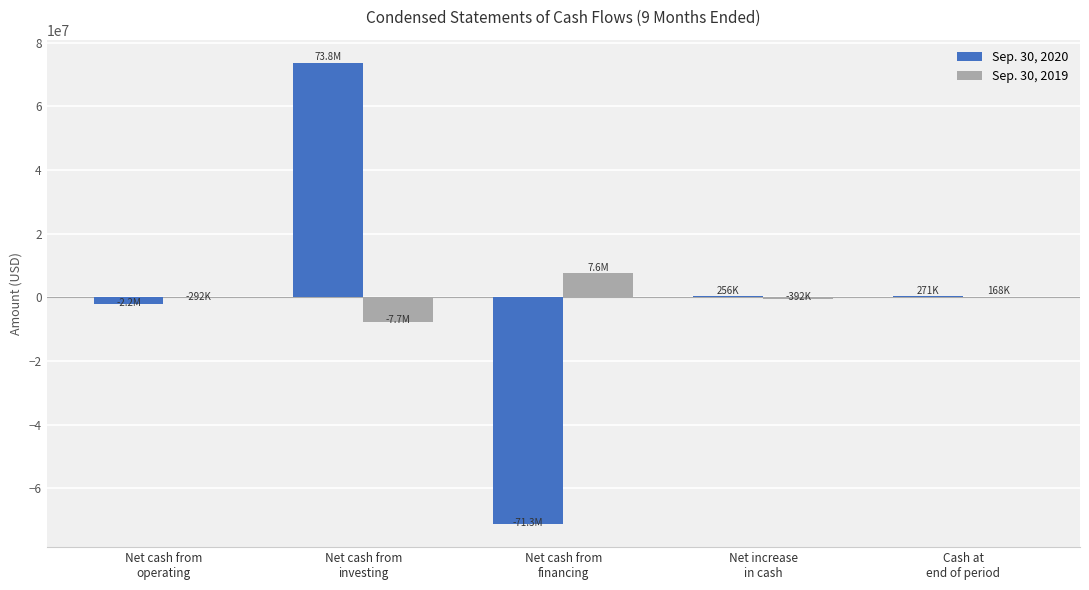

What is the maximum value shown in the chart?

73758656